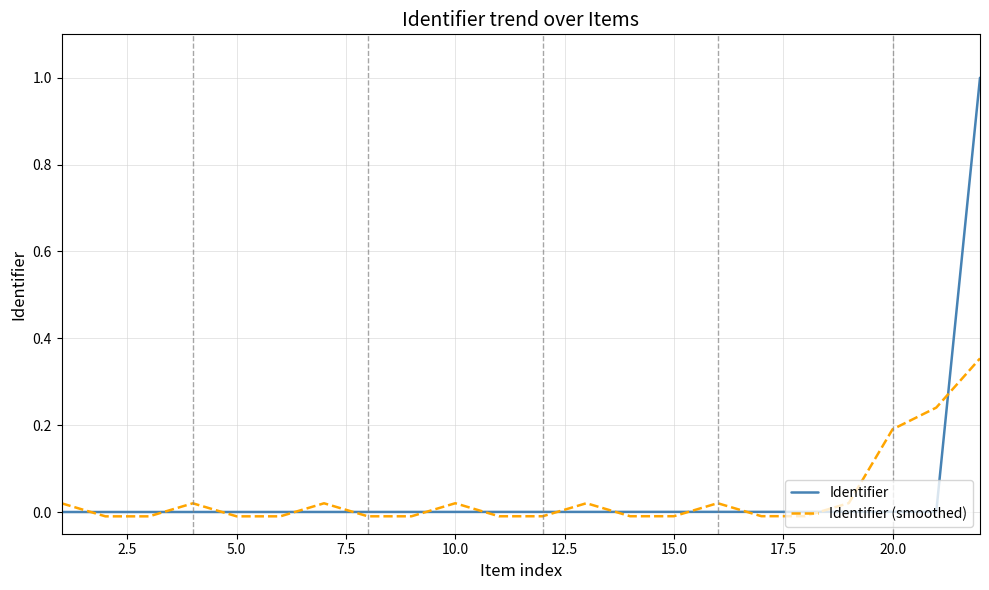

True or false: Identifier and Identifier (smoothed) cross at least once.

True